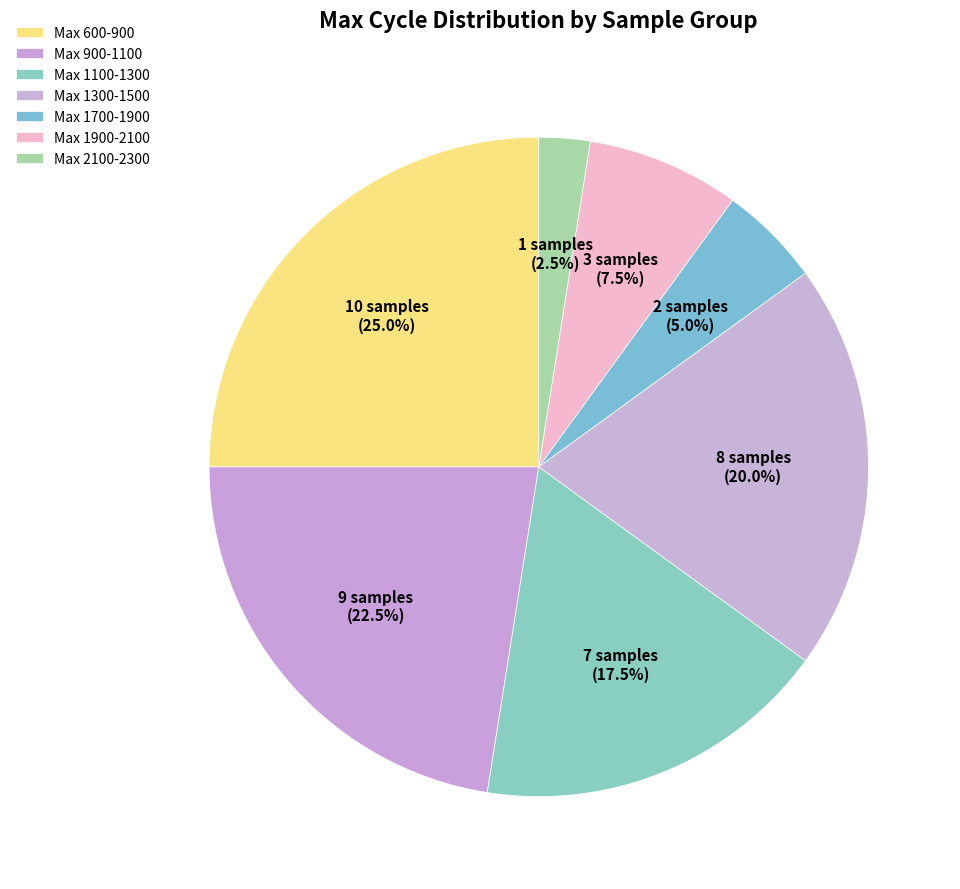

How many slices are in this pie chart?

7